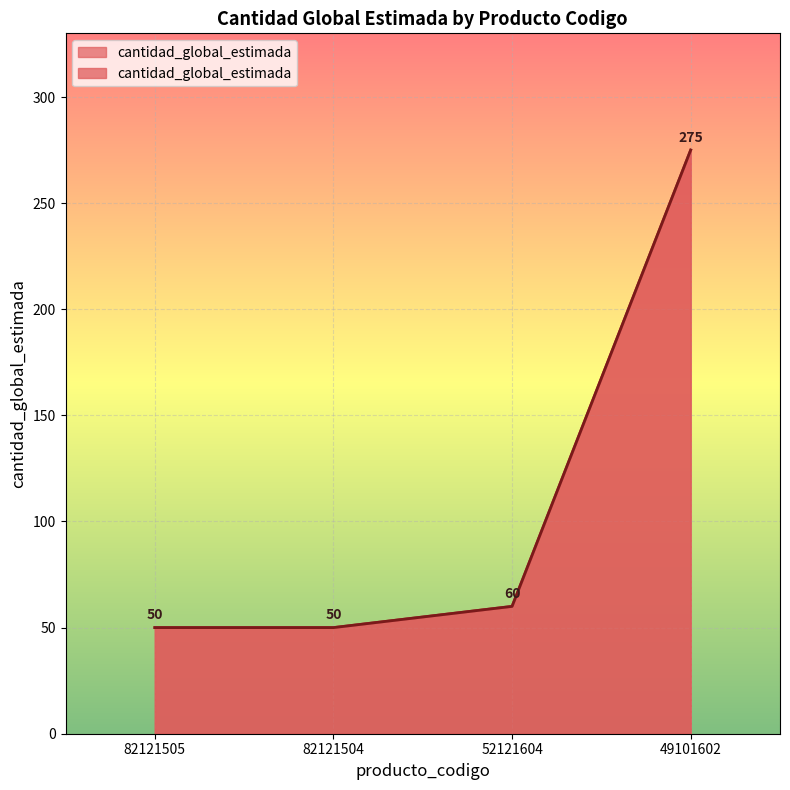

What is the smallest value displayed?

50